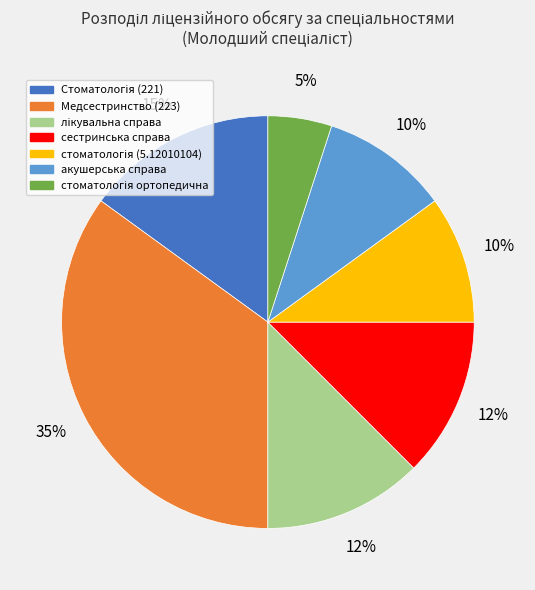

Does сестринська справа account for over 50% of the chart?

No